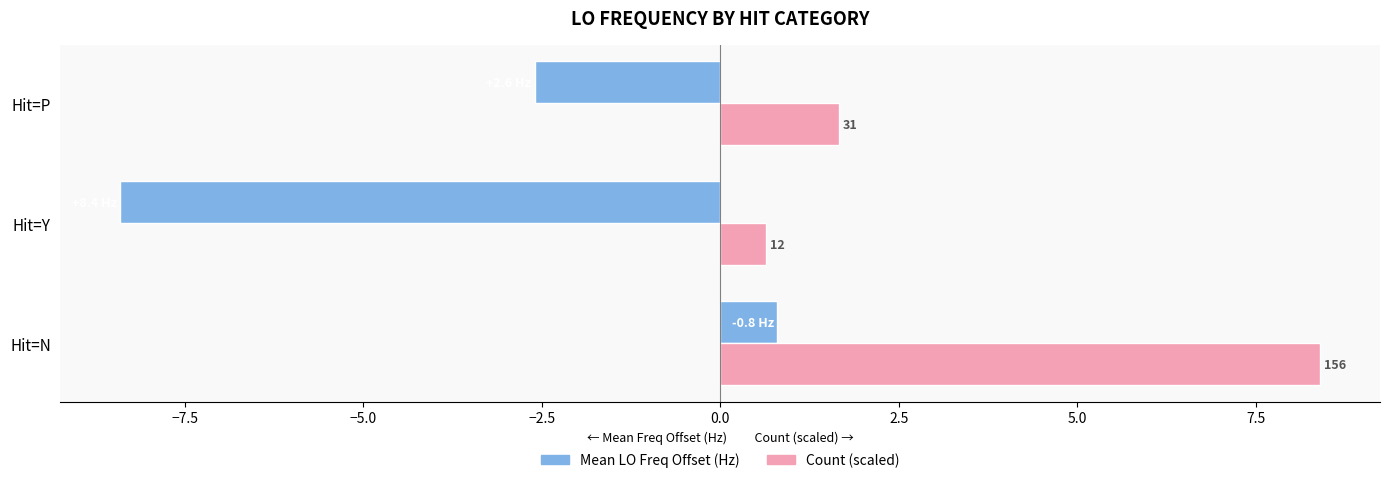

What is the sum of all Count (scaled) values?

10.7